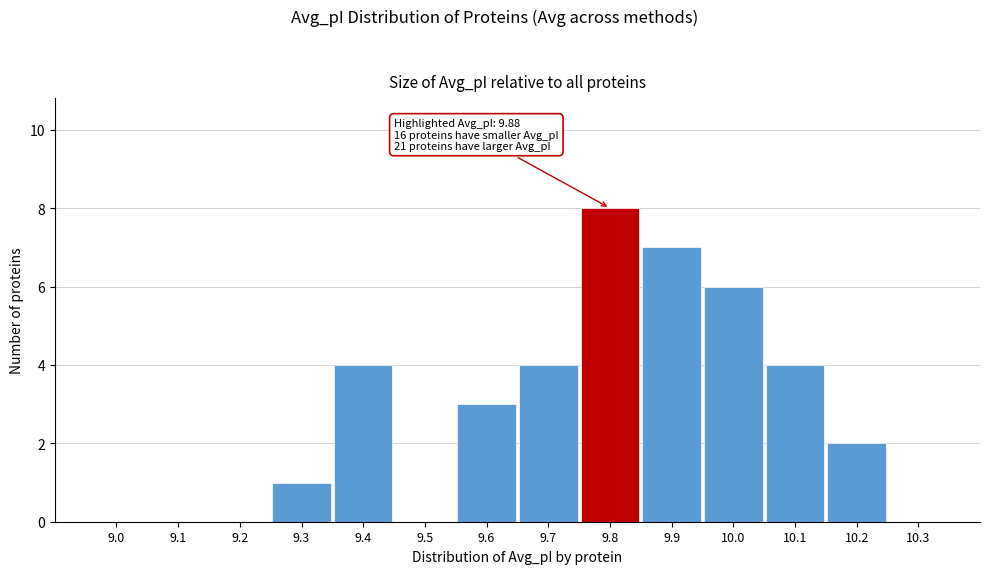

Reading right to left, list all the values displayed in this chart.

10.3=0	10.2=2	10.1=4	10.0=6	9.9=7	9.8=8	9.7=4	9.6=3	9.5=0	9.4=4	9.3=1	9.2=0	9.1=0	9.0=0